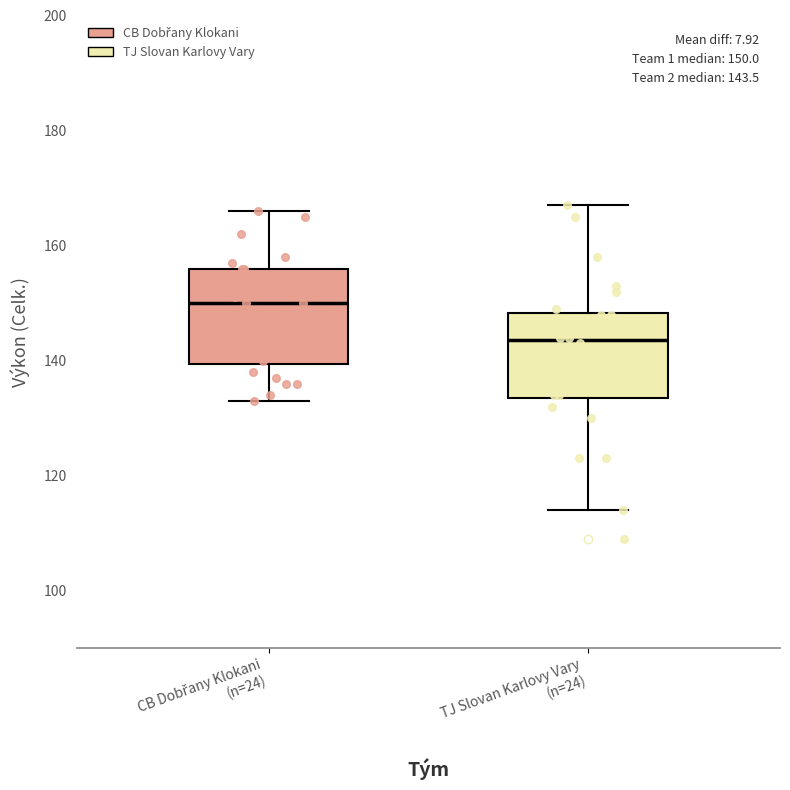

Which box has the highest median line?

CB Dobřany Klokani (n=24)